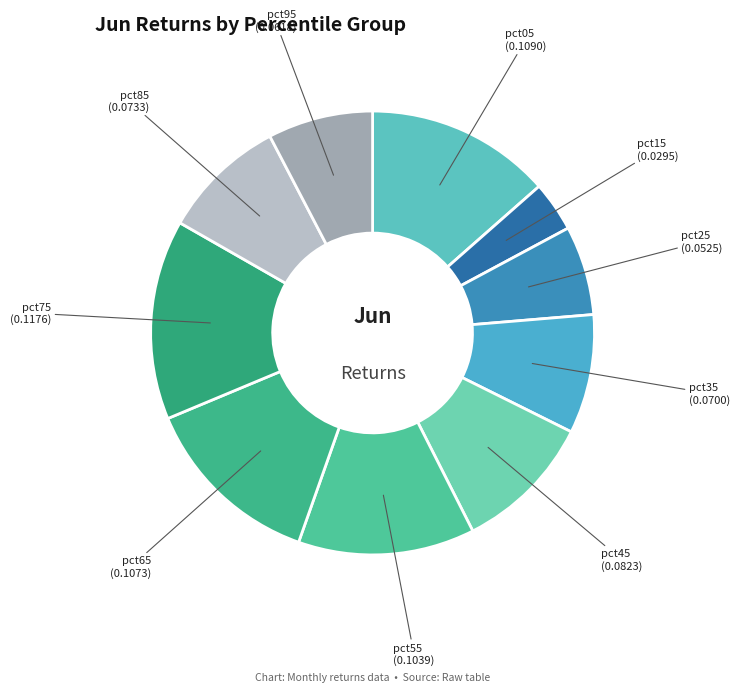

How many segments does this pie chart have?

10